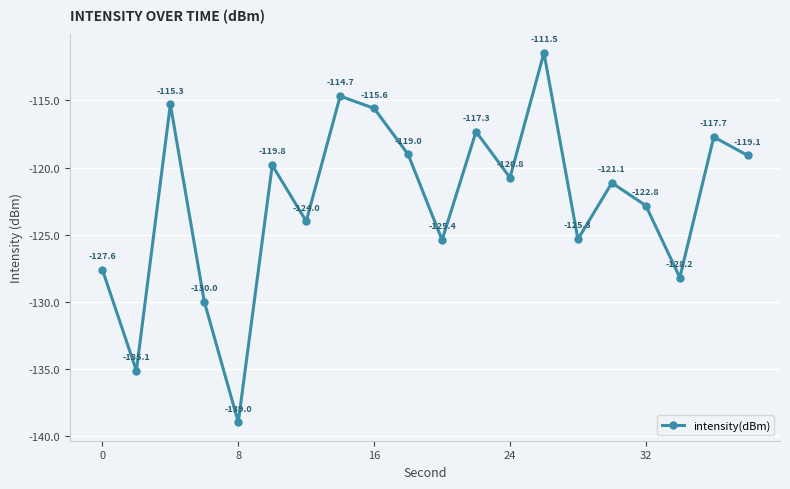

What is the value of the 14th point from the left?

-111.5